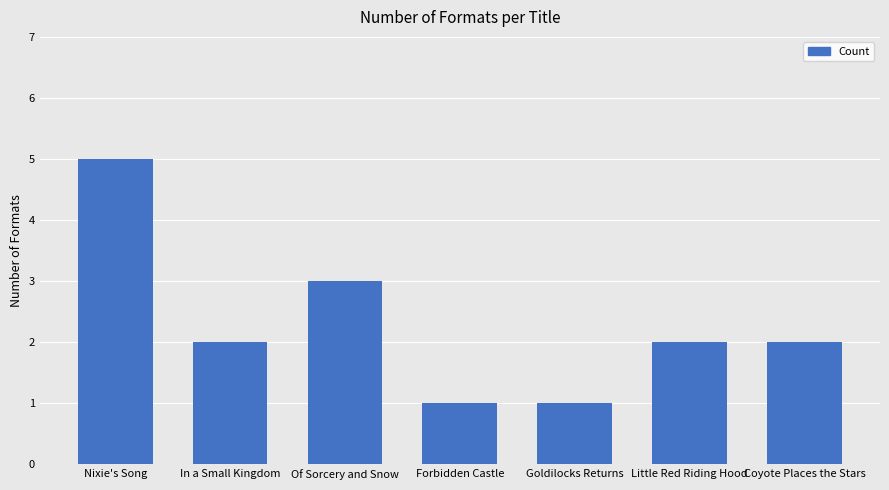

What is the difference between the maximum and minimum values?

4